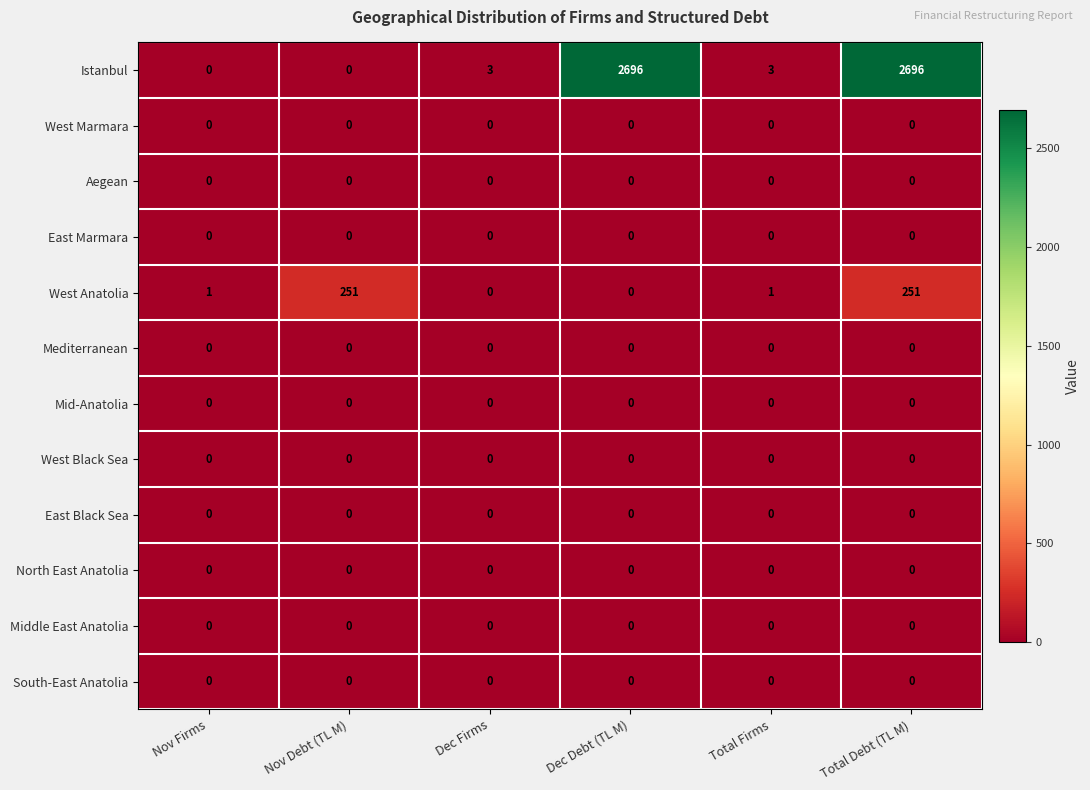

At which category is the sum across all series the highest?

Total Debt (TL M)